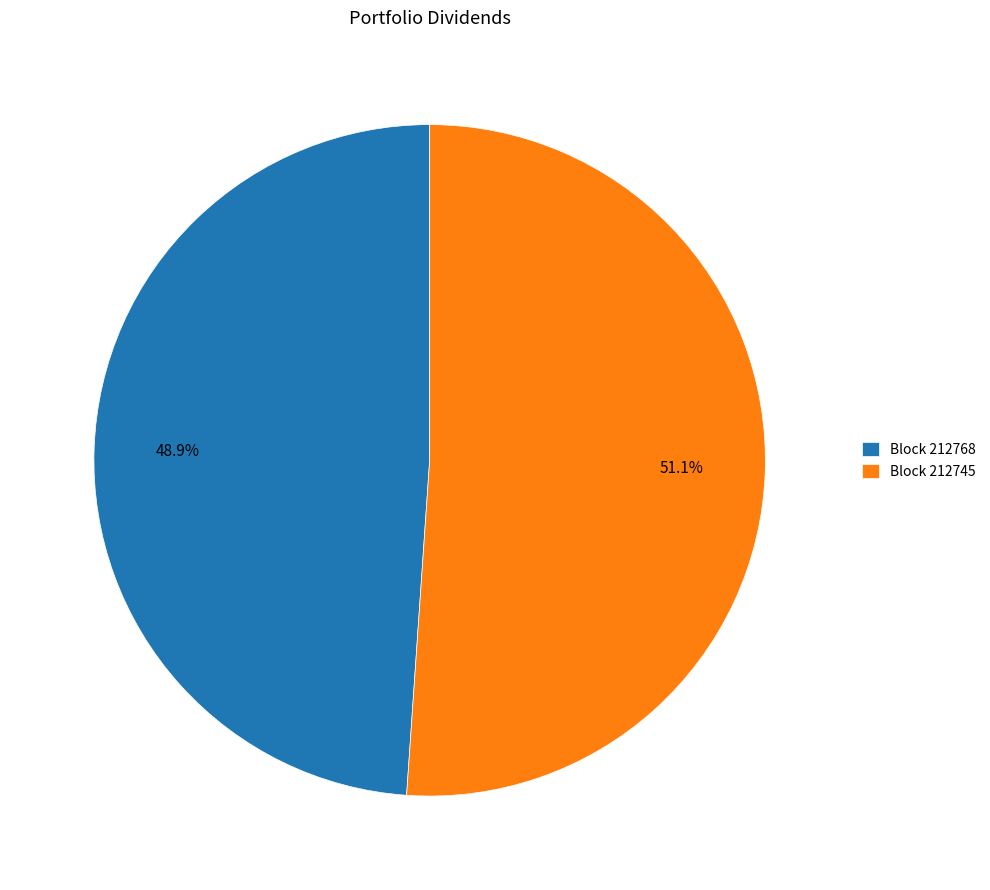

Is there any slice that represents more than half of the pie?

Yes